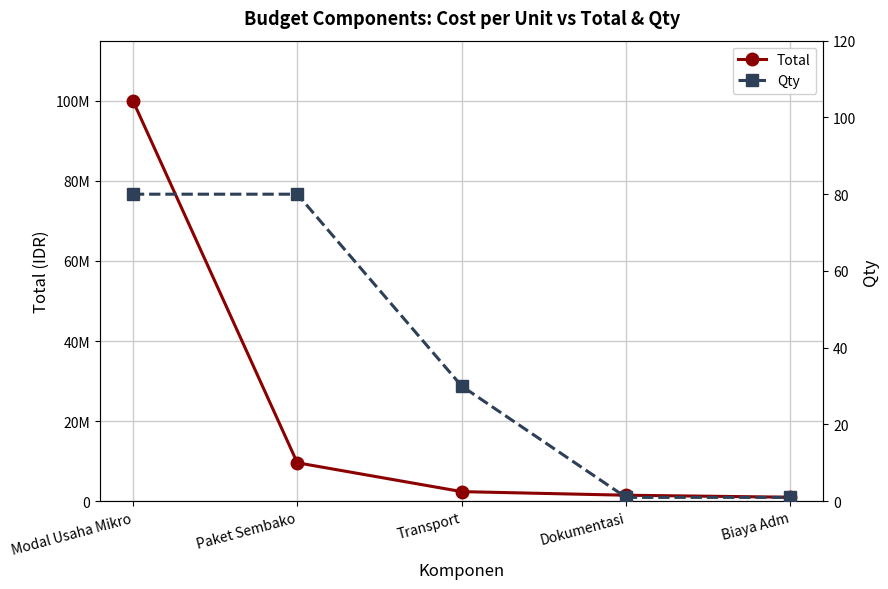

What is the average value of the Total series?

22900000